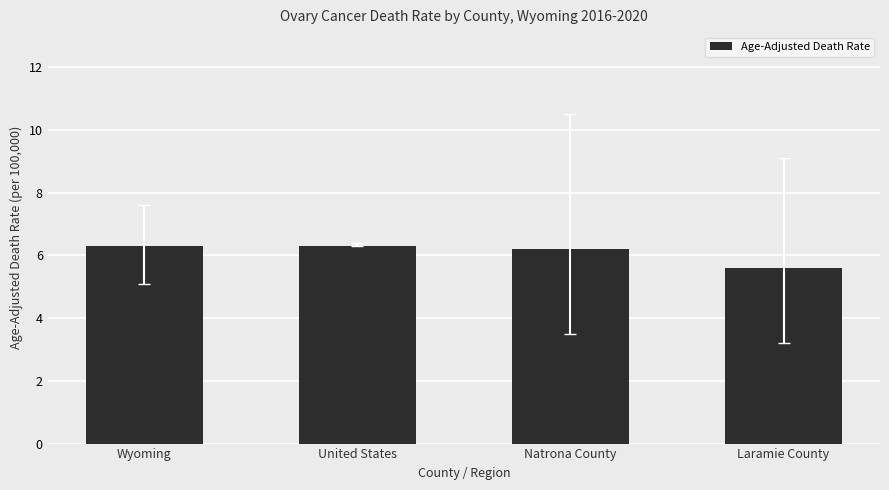

What is the maximum value shown in the chart?

6.3